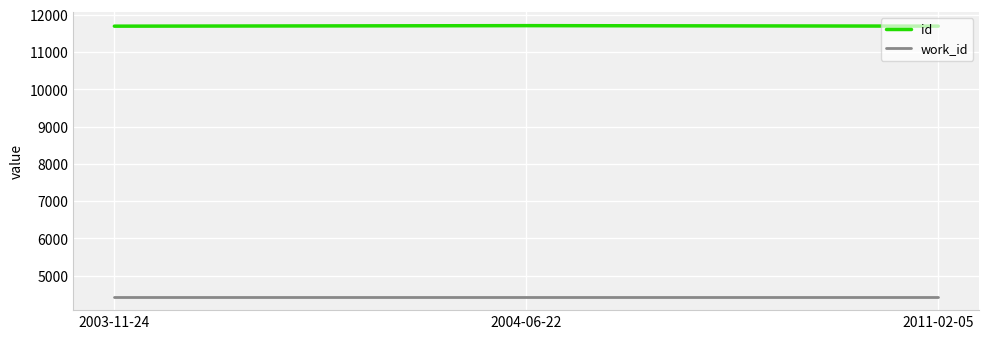

What is the spread (max minus min) of values at 2003-11-24?

7253